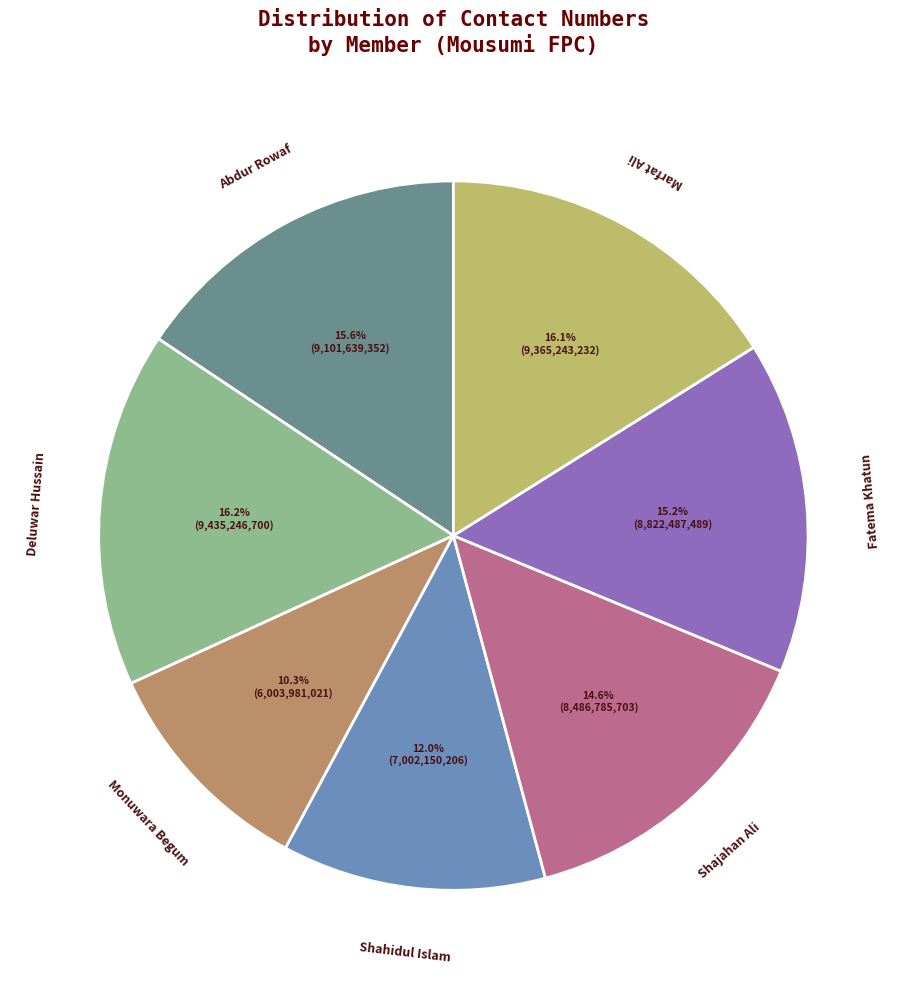

Does any single category account for the majority?

No